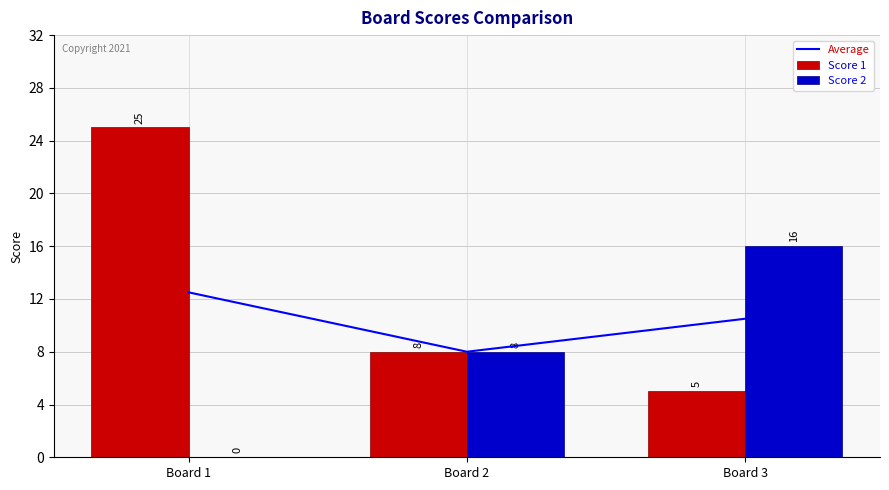

What is the value of the Score 1 bar at the 3rd from the left?

5.0